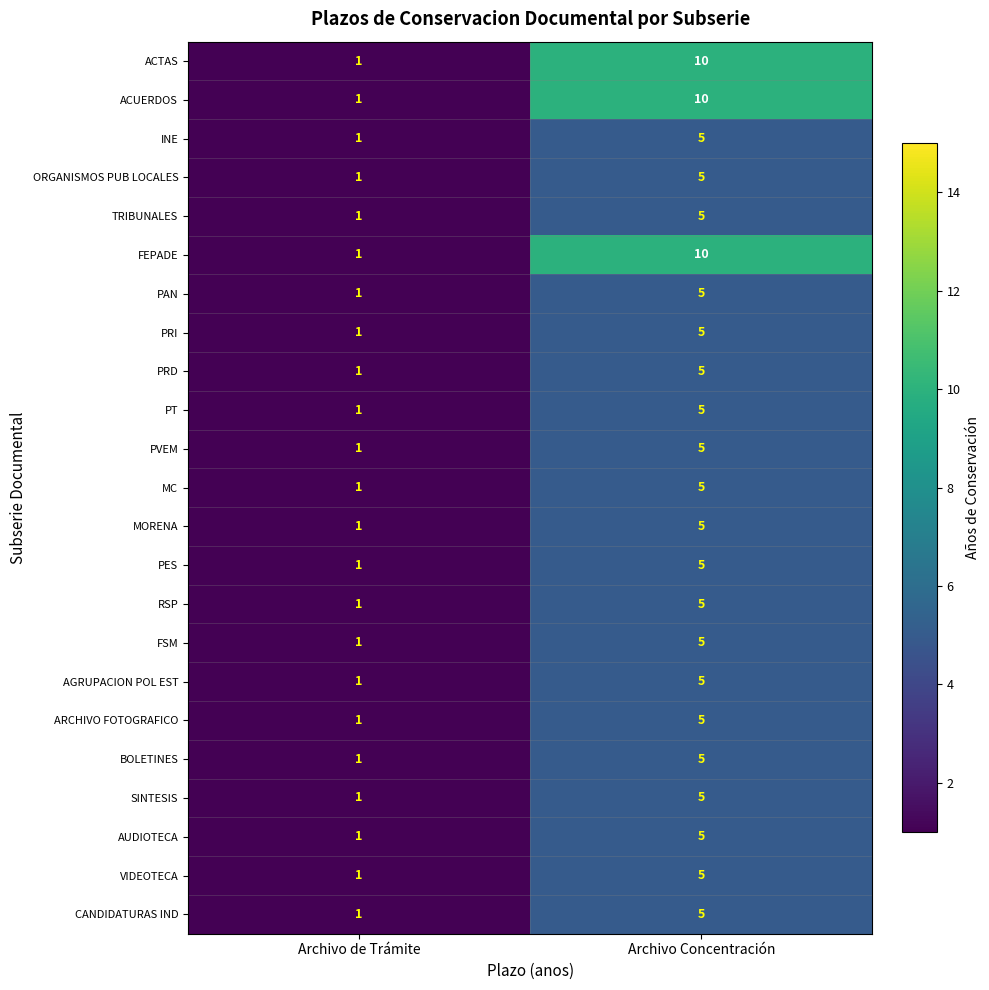

Count the number of data series in this chart.

23